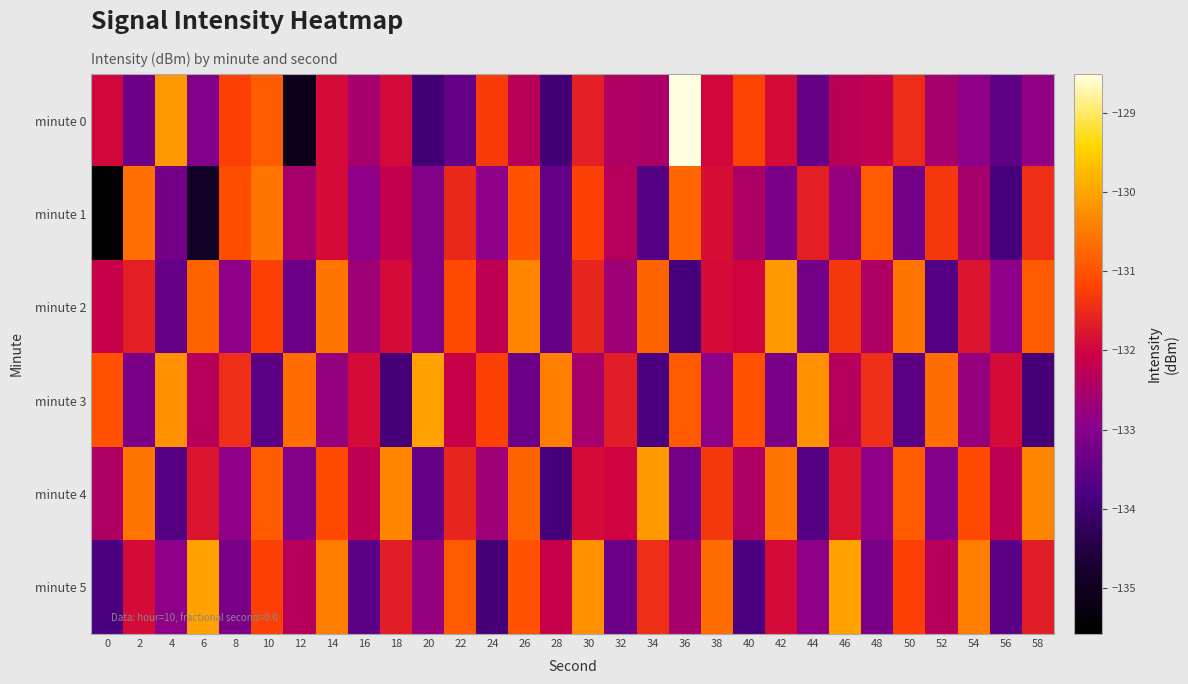

Reading left to right, list all the values displayed in this chart.

minute 0: 0=-131.9	2=-133.3	4=-130.1	6=-133.0	8=-131.2	10=-130.9	12=-135.1	14=-131.9	16=-132.6	18=-131.9	20=-133.9	22=-133.5	24=-131.3	26=-132.3	28=-133.9	30=-131.6	32=-132.4	34=-132.5	36=-128.5	38=-131.9	40=-131.2	42=-131.9	44=-133.4	46=-132.3	48=-132.2	50=-131.5	52=-132.5	54=-132.9	56=-133.6	58=-132.8
minute 1: 0=-135.6	2=-130.6	4=-133.2	6=-135.0	8=-131.1	10=-130.6	12=-132.5	14=-131.9	16=-132.9	18=-132.2	20=-133.0	22=-131.5	24=-132.9	26=-131.0	28=-133.5	30=-131.2	32=-132.3	34=-133.7	36=-130.8	38=-131.9	40=-132.5	42=-133.1	44=-131.7	46=-132.8	48=-130.9	50=-133.2	52=-131.3	54=-132.6	56=-133.9	58=-131.5
minute 2: 0=-132.1	2=-131.7	4=-133.5	6=-130.8	8=-132.9	10=-131.2	12=-133.3	14=-130.6	16=-132.7	18=-131.9	20=-133.0	22=-131.1	24=-132.2	26=-130.3	28=-133.5	30=-131.6	32=-132.7	34=-130.8	36=-133.9	38=-131.9	40=-132.0	42=-130.1	44=-133.2	46=-131.3	48=-132.5	50=-130.6	52=-133.7	54=-131.8	56=-132.9	58=-130.9
minute 3: 0=-131.0	2=-133.1	4=-130.2	6=-132.3	8=-131.5	10=-133.6	12=-130.7	14=-132.8	16=-131.9	18=-133.9	20=-130.0	22=-132.1	24=-131.2	26=-133.3	28=-130.5	30=-132.6	32=-131.7	34=-133.8	36=-130.9	38=-132.9	40=-131.0	42=-133.1	44=-130.2	46=-132.3	48=-131.5	50=-133.6	52=-130.7	54=-132.8	56=-131.9	58=-133.9
minute 4: 0=-132.5	2=-130.6	4=-133.7	6=-131.8	8=-132.9	10=-130.9	12=-133.0	14=-131.1	16=-132.2	18=-130.3	20=-133.5	22=-131.6	24=-132.7	26=-130.8	28=-133.9	30=-131.9	32=-132.0	34=-130.1	36=-133.2	38=-131.3	40=-132.5	42=-130.6	44=-133.7	46=-131.8	48=-132.9	50=-130.9	52=-133.0	54=-131.1	56=-132.2	58=-130.3
minute 5: 0=-133.8	2=-131.9	4=-132.9	6=-130.0	8=-133.1	10=-131.2	12=-132.3	14=-130.5	16=-133.6	18=-131.7	20=-132.8	22=-130.9	24=-133.9	26=-131.0	28=-132.1	30=-130.2	32=-133.3	34=-131.5	36=-132.6	38=-130.7	40=-133.8	42=-131.9	44=-132.9	46=-130.0	48=-133.1	50=-131.2	52=-132.3	54=-130.5	56=-133.6	58=-131.7